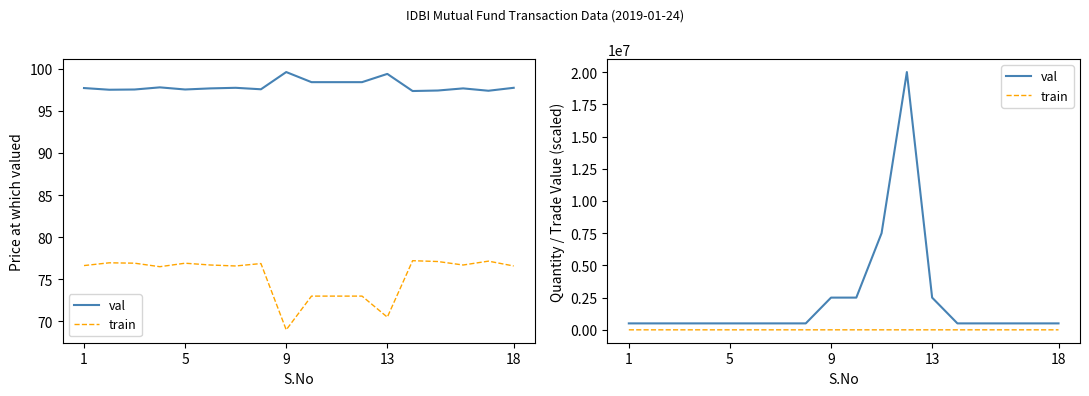

What is the value of the train point at the 10th from the left?

4.9